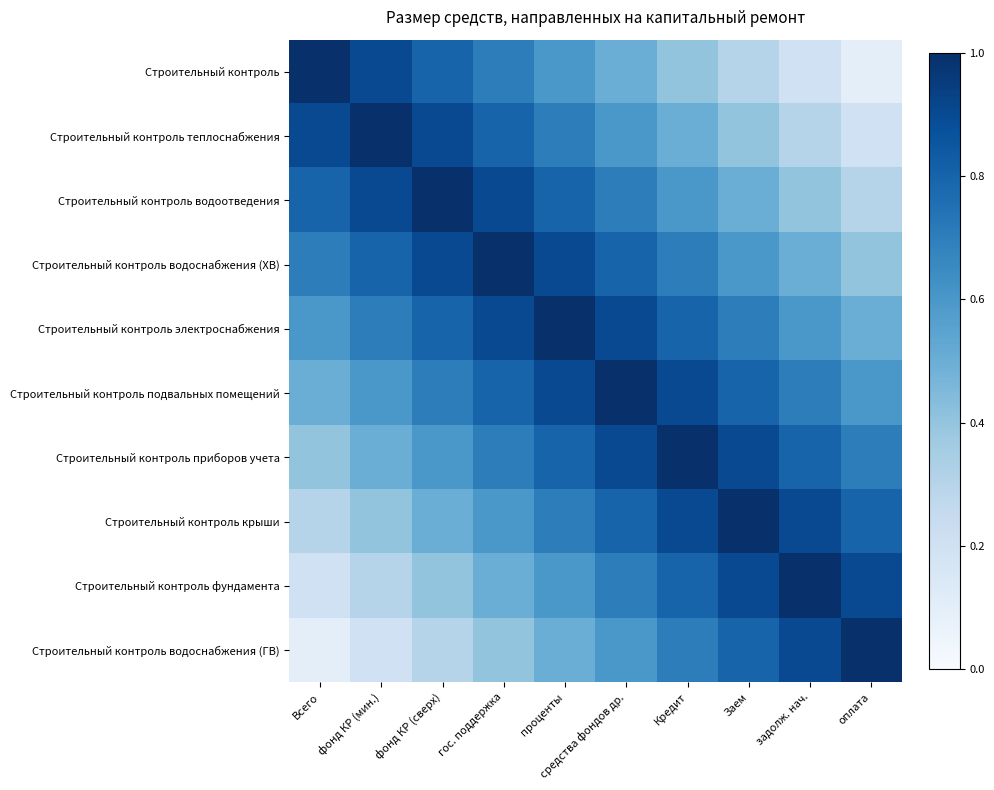

At how many categories does at least one series exceed 0?

10